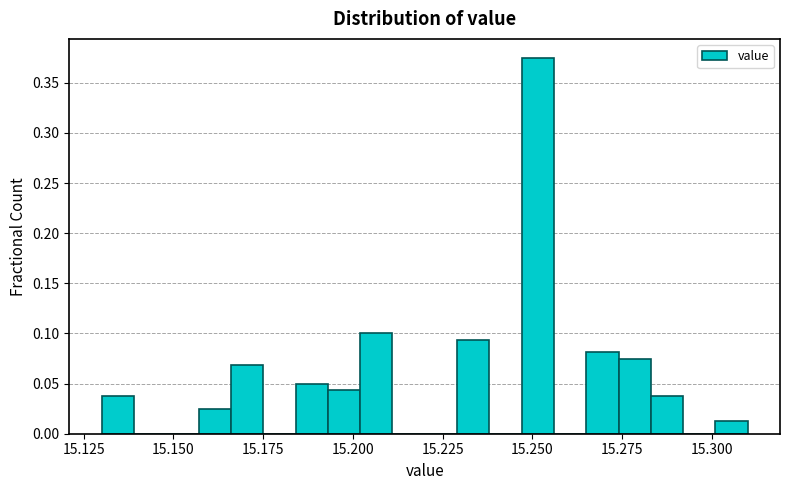

Around what value on the x-axis is the tallest bar? Give the approximate position of its centre, as read against the axis.

15.250